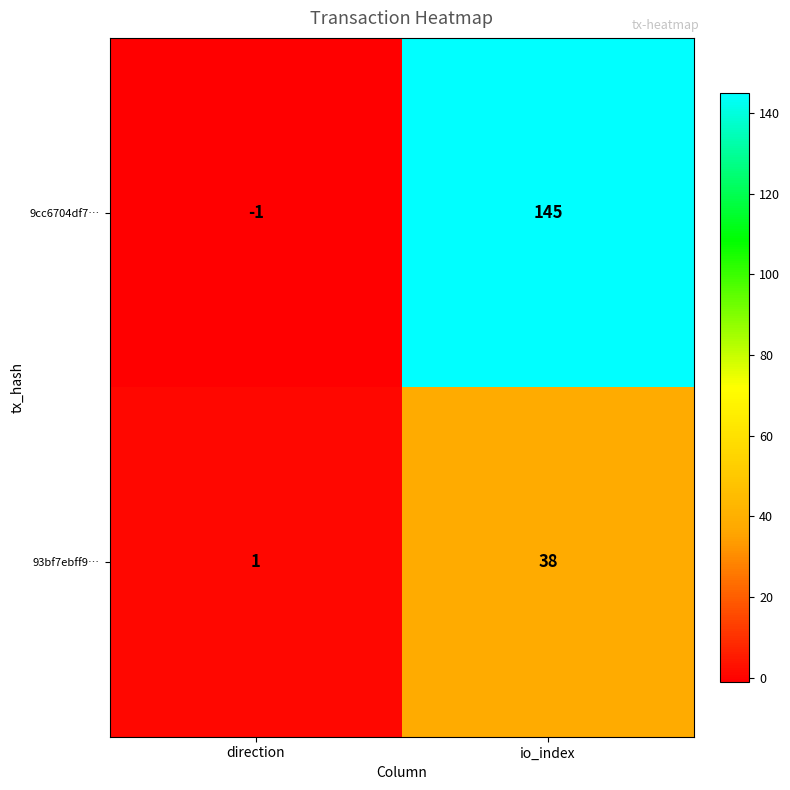

At which label is 9cc6704df7… closest to 72?

direction